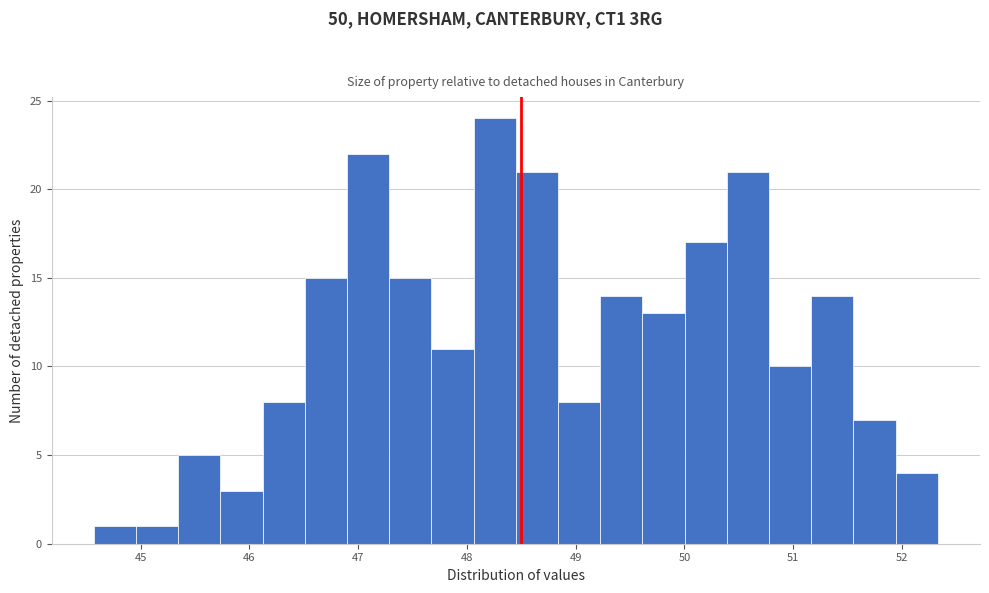

Read against the x-axis, roughly where is the centre of the tallest bar?

48.3